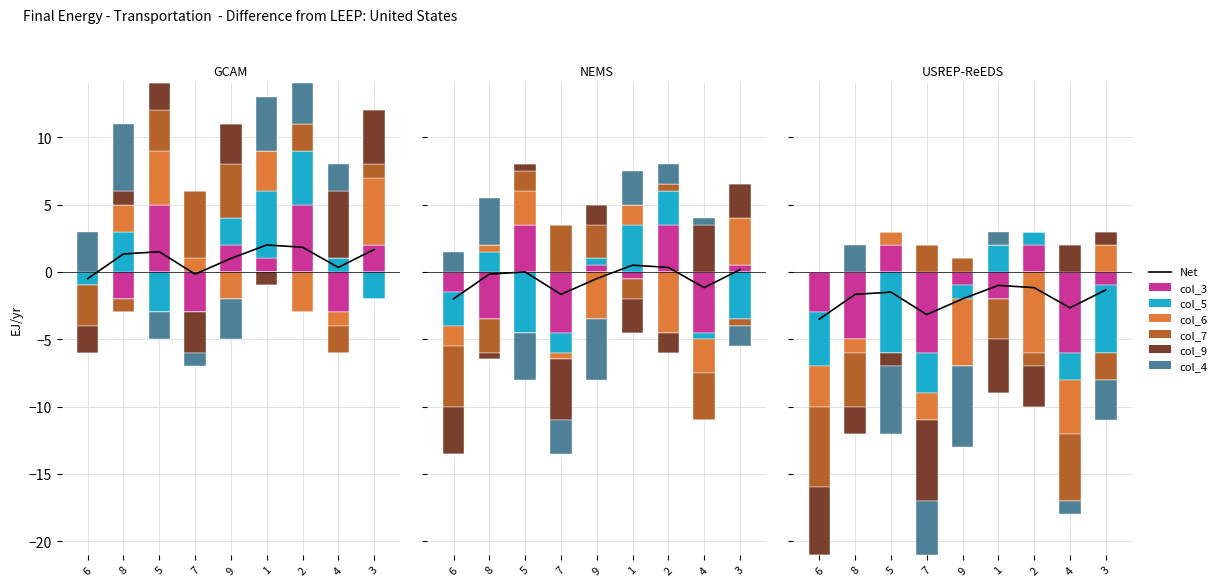

How many bars are there in each group?

6